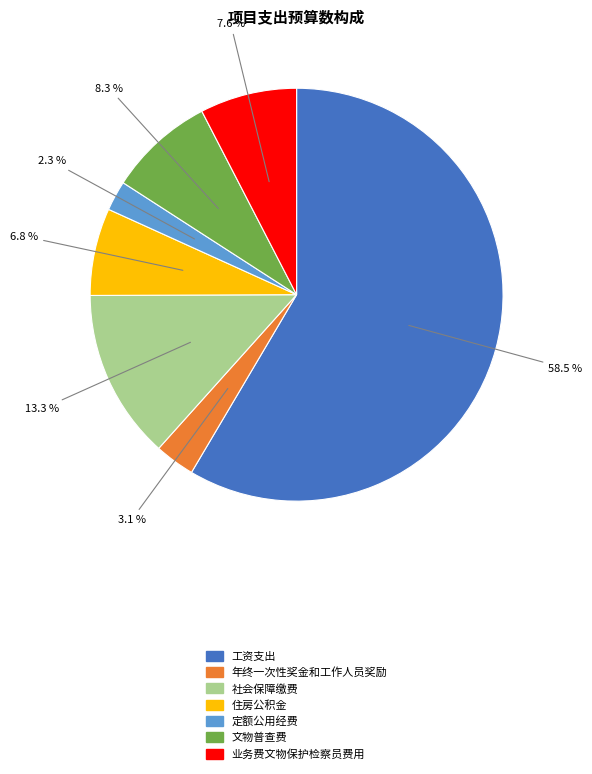

What is the majority slice?

工资支出